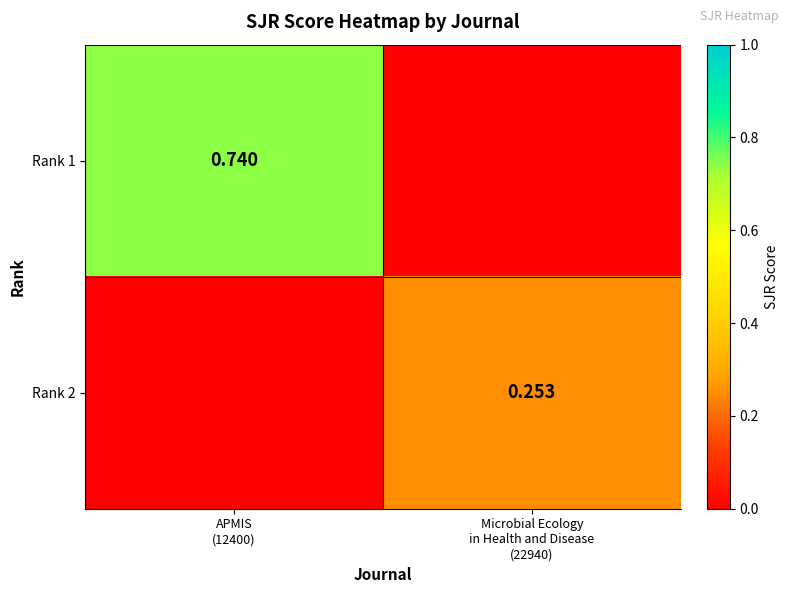

The value of Rank 1 at Microbial Ecology in Health and Disease (22940) is 0.0. True or false?

True